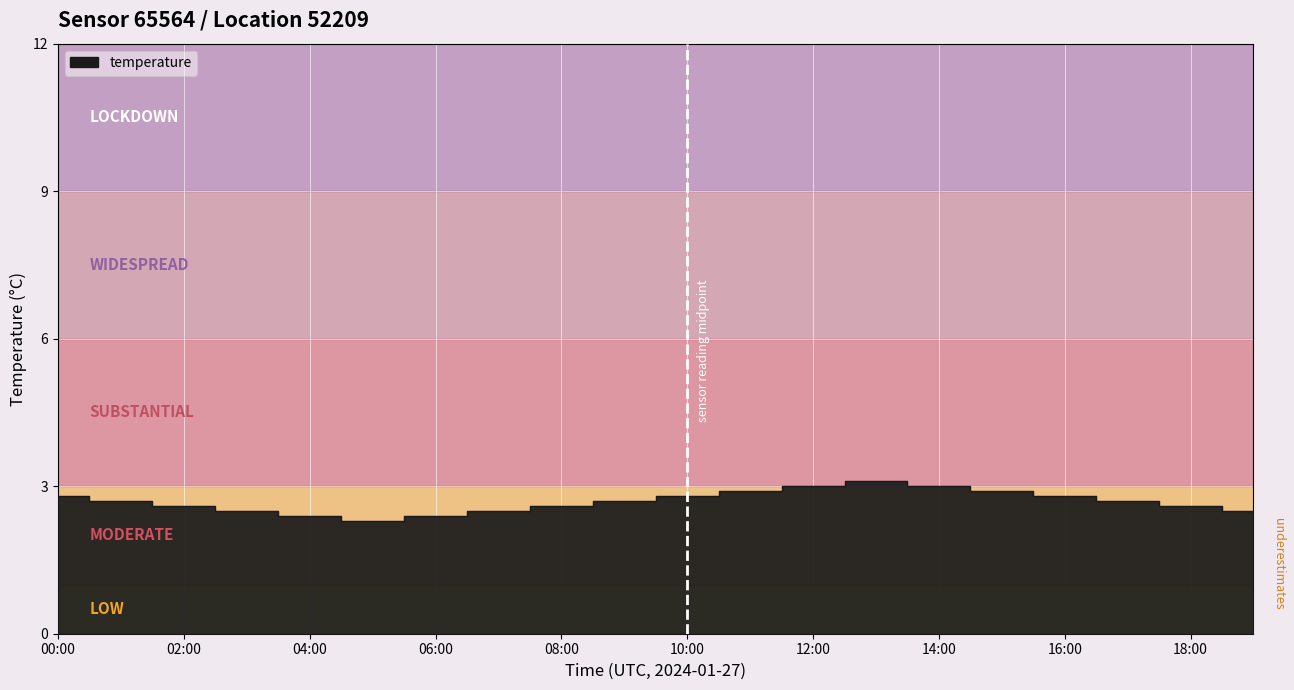

What is the sum of the values at 12:00 and 02:00?

5.6